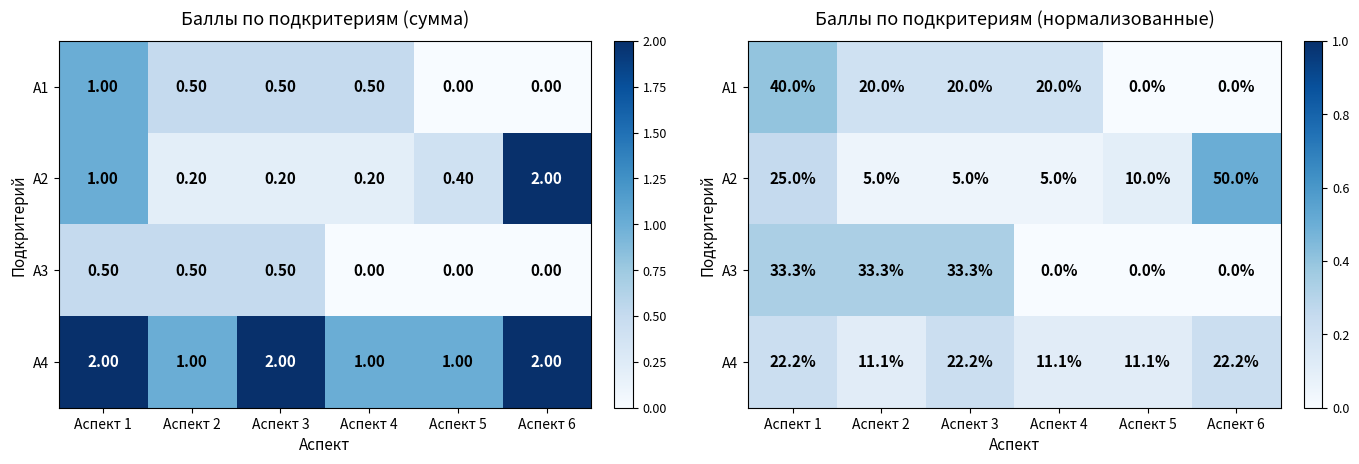

Count the number of data series in this chart.

4